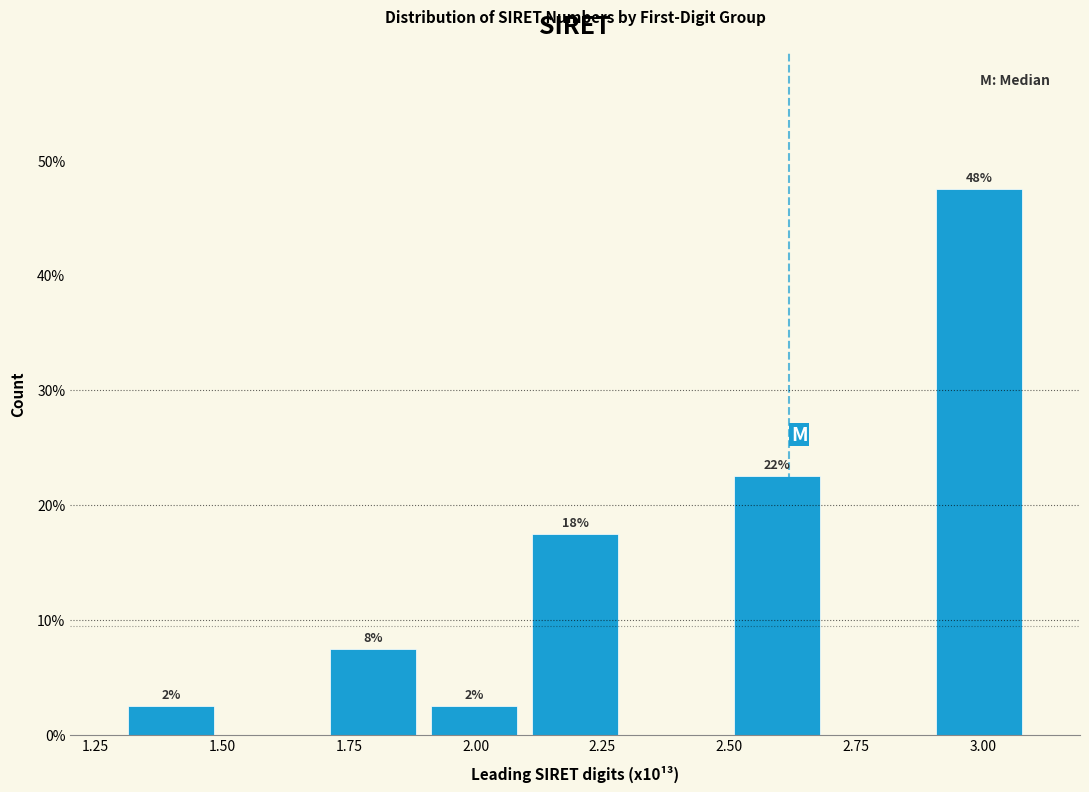

Read against the x-axis, roughly where is the centre of the tallest bar?

3.00